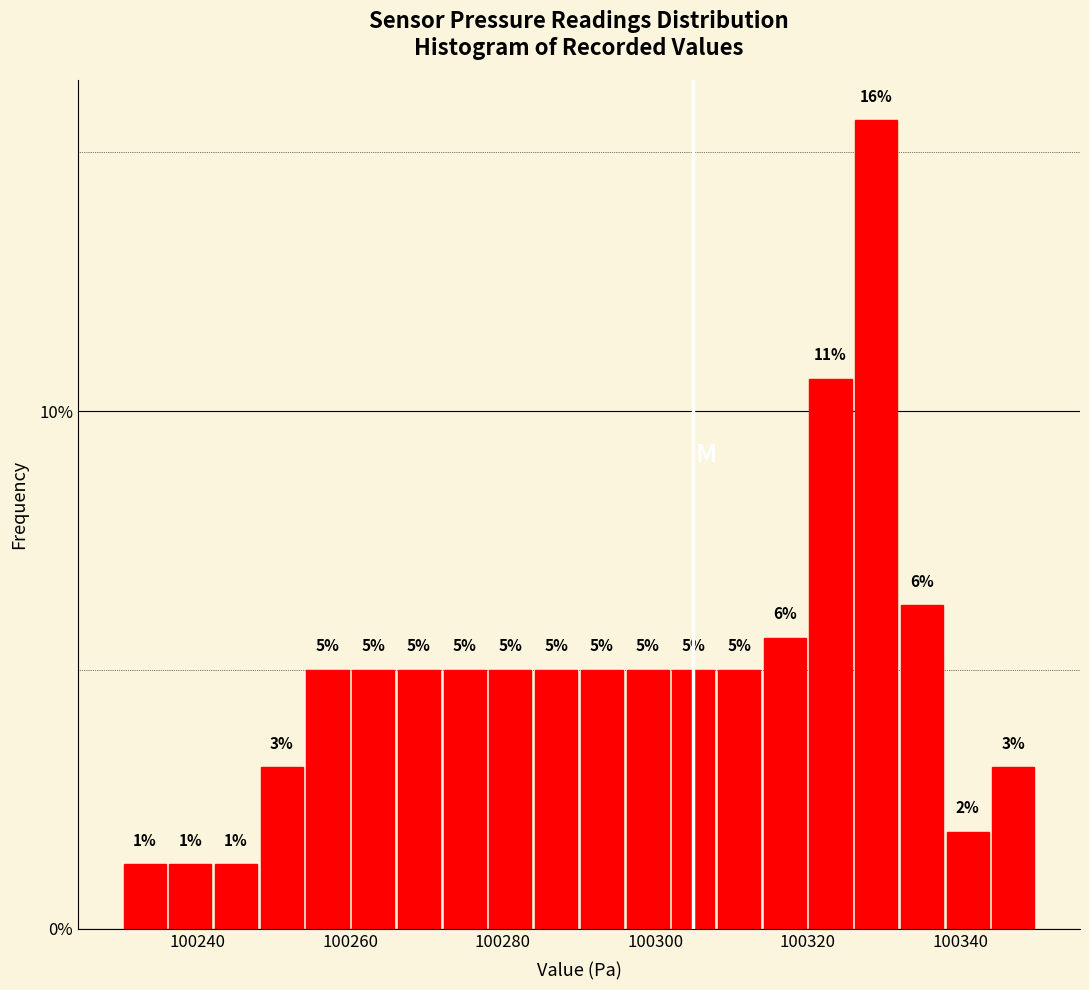

Read against the x-axis, roughly where is the centre of the tallest bar?

100330